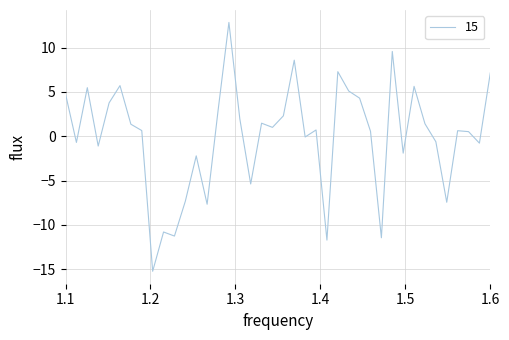

What is the minimum value shown in the chart?

-15.2